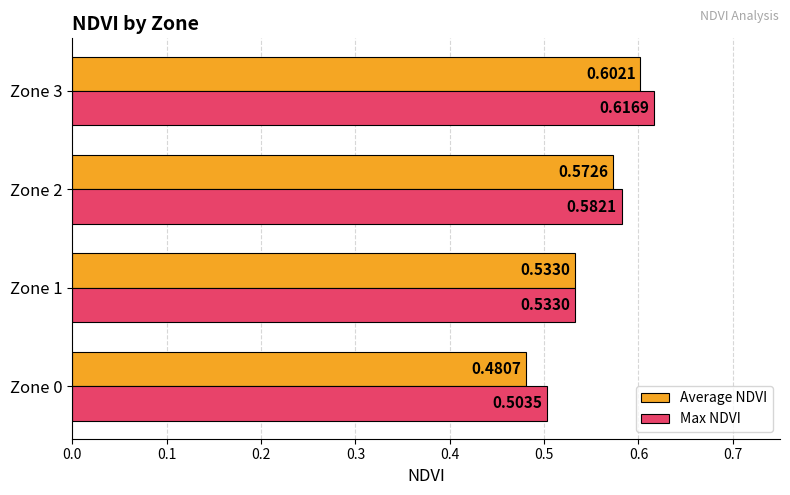

What is the sum of all Max NDVI values?

2.2